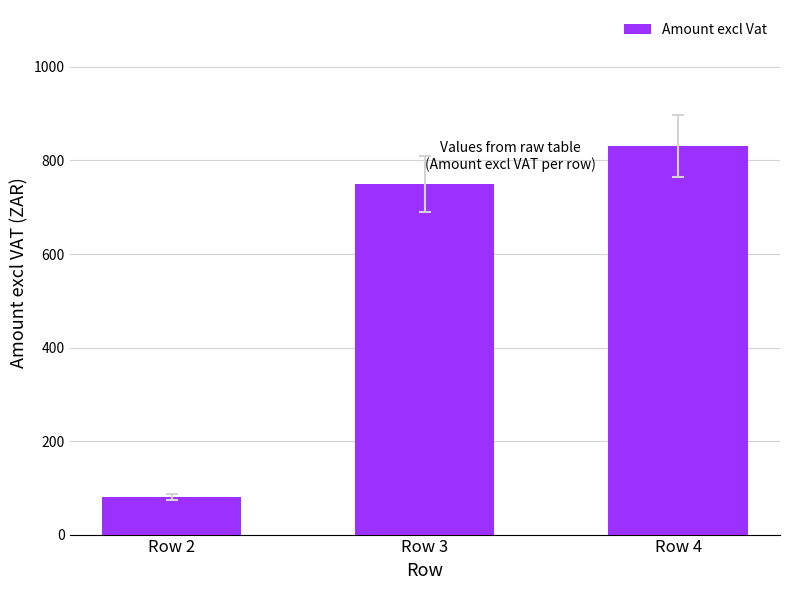

What is the greatest value displayed?

831.0